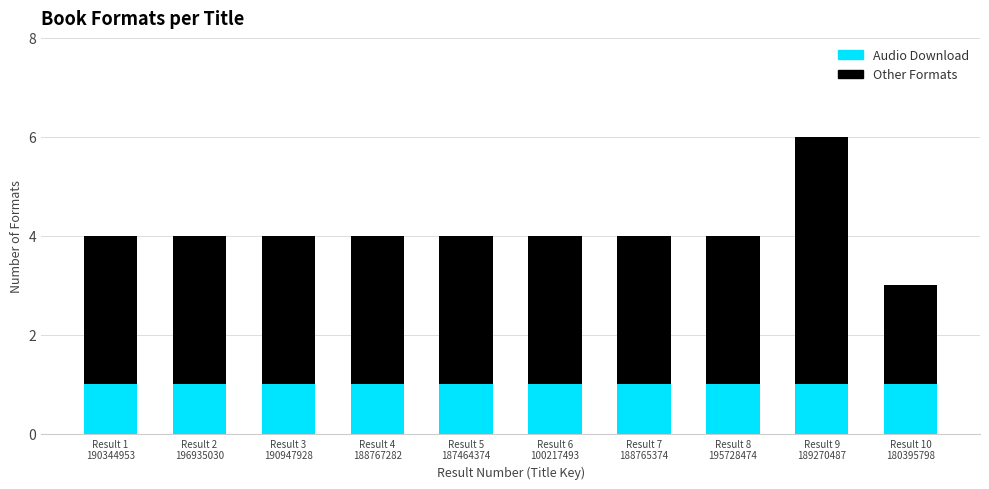

Reading right to left, transcribe the values for Audio Download.

1	1	1	1	1	1	1	1	1	1